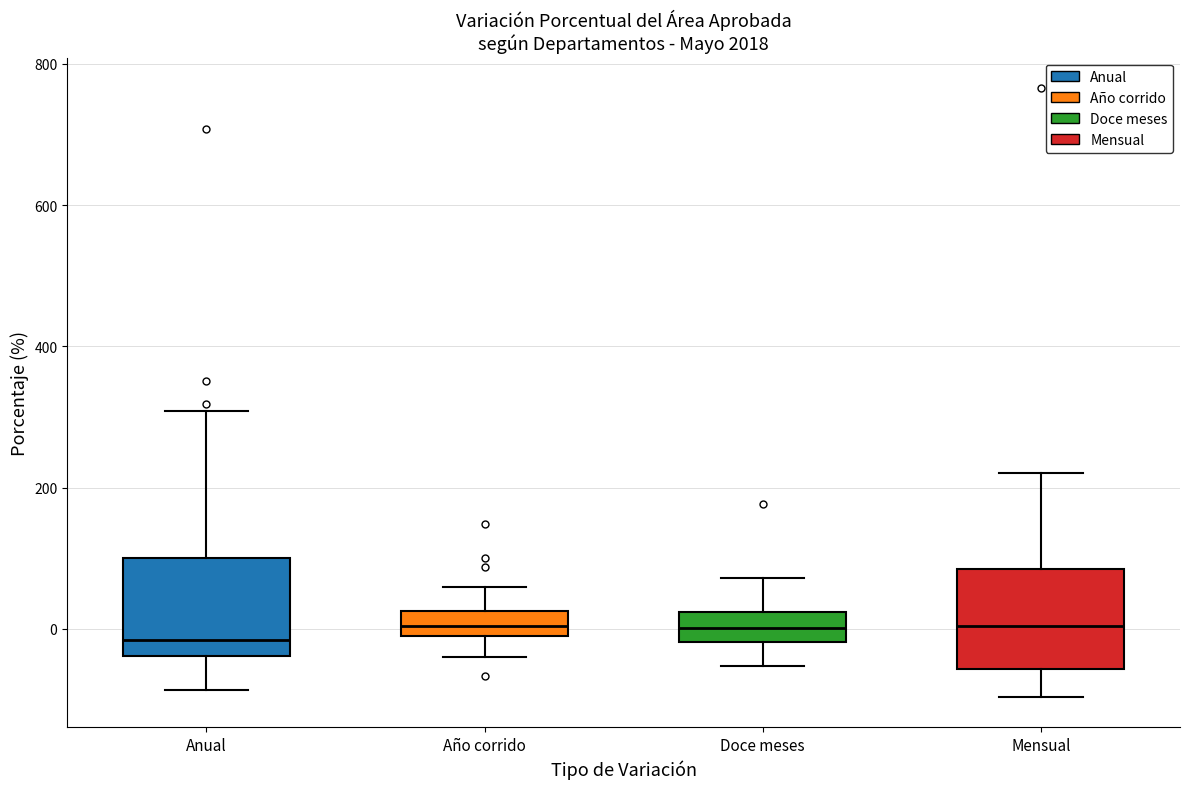

Reading left to right, read every box against the y-axis: the position of its median line, the range the box covers, and the ends of its whiskers. The values are not printed on the chart, so give them approximately, as read against the axis.

Anual: median -20, box -40 to 100, whiskers -80 to 300
Año corrido: median 0, box -20 to 20, whiskers -40 to 60
Doce meses: median 0, box -20 to 20, whiskers -60 to 80
Mensual: median 0, box -60 to 80, whiskers -100 to 220